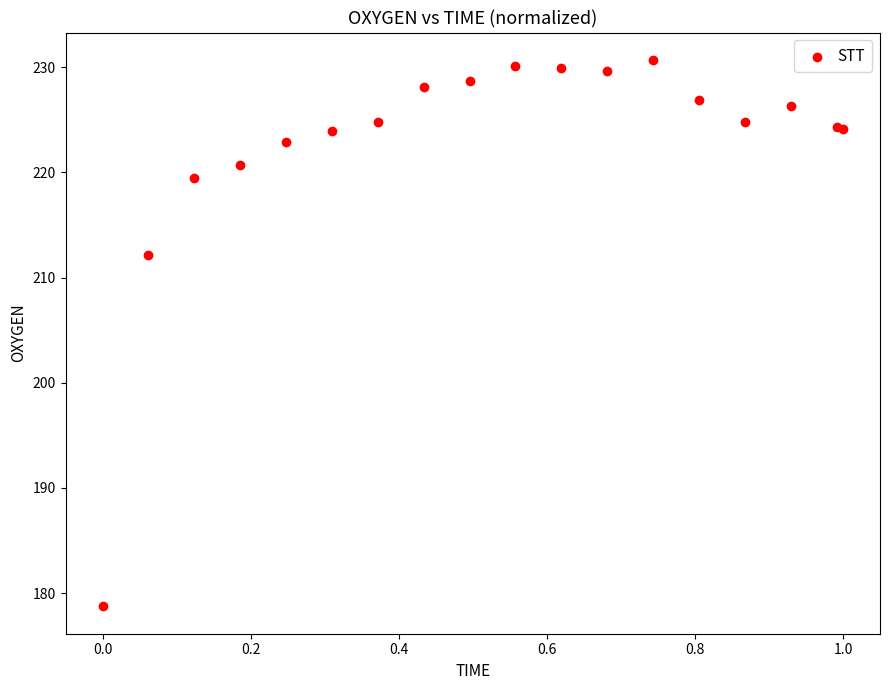

What Y value in the scatter plot is closest to 204?

212.2